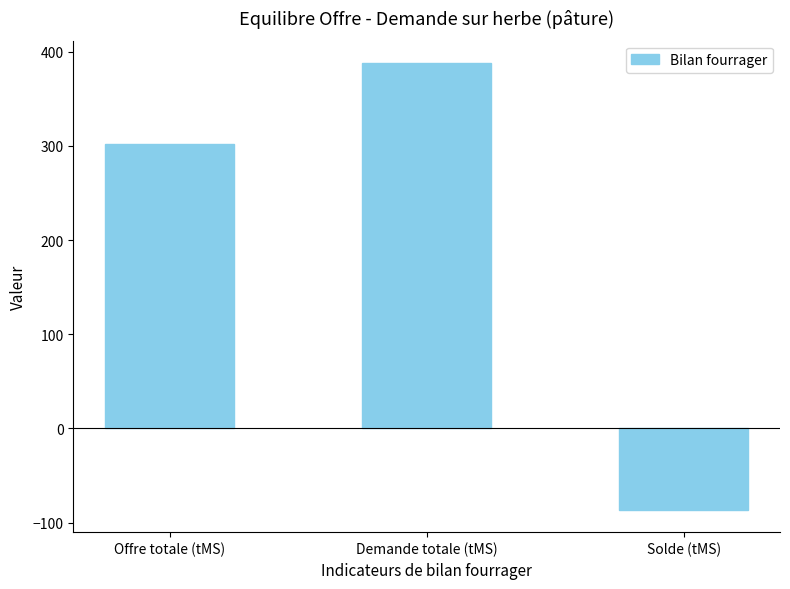

Is it true that the value at Offre totale (tMS) is 129.9?

False